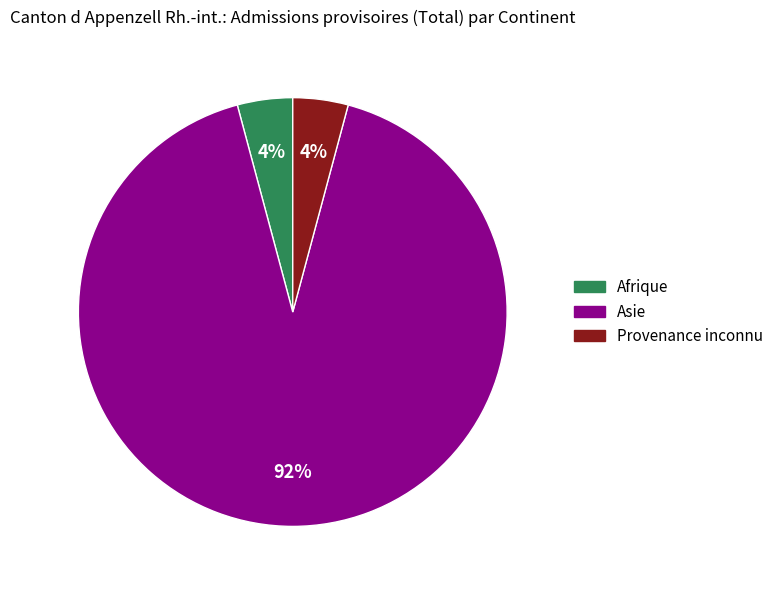

What is the largest slice in the pie chart?

Asie